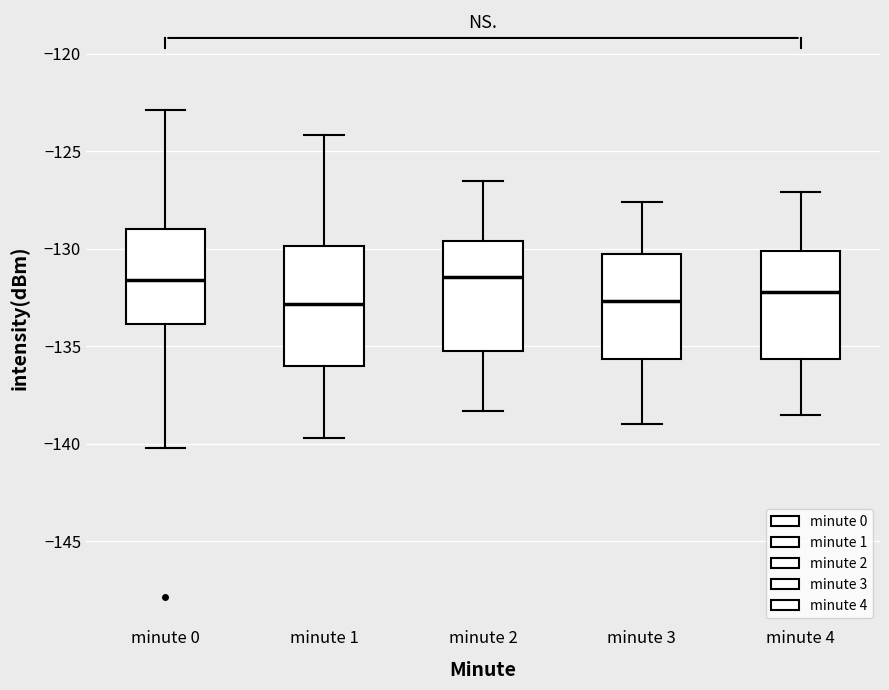

Reading left to right, read every box against the y-axis: the position of its median line, the range the box covers, and the ends of its whiskers. The values are not printed on the chart, so give them approximately, as read against the axis.

minute 0: median -131.5, box -134.0 to -129.0, whiskers -140.0 to -123.0
minute 1: median -133.0, box -136.0 to -130.0, whiskers -139.5 to -124.0
minute 2: median -131.5, box -135.0 to -129.5, whiskers -138.5 to -126.5
minute 3: median -132.5, box -135.5 to -130.5, whiskers -139.0 to -127.5
minute 4: median -132.0, box -135.5 to -130.0, whiskers -138.5 to -127.0